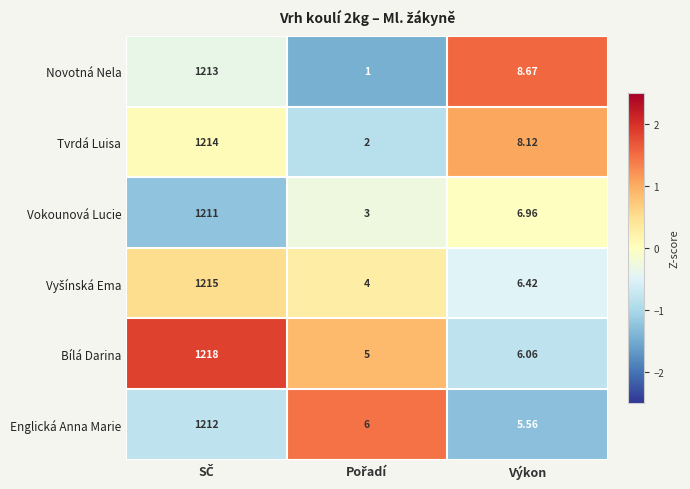

Which series has the largest total across all categories?

Bílá Darina